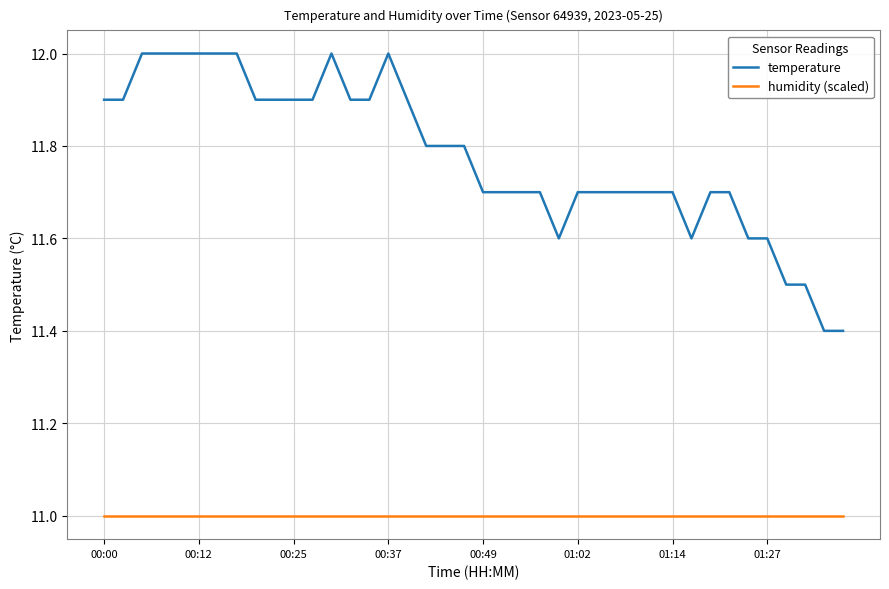

Which series has the largest range (max minus min)?

temperature